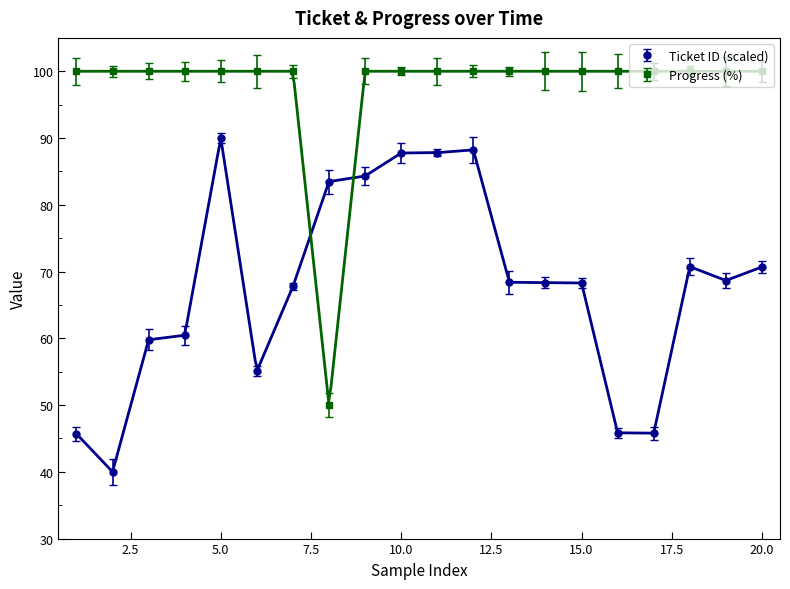

Is this an area chart (filled region under the line)?

No